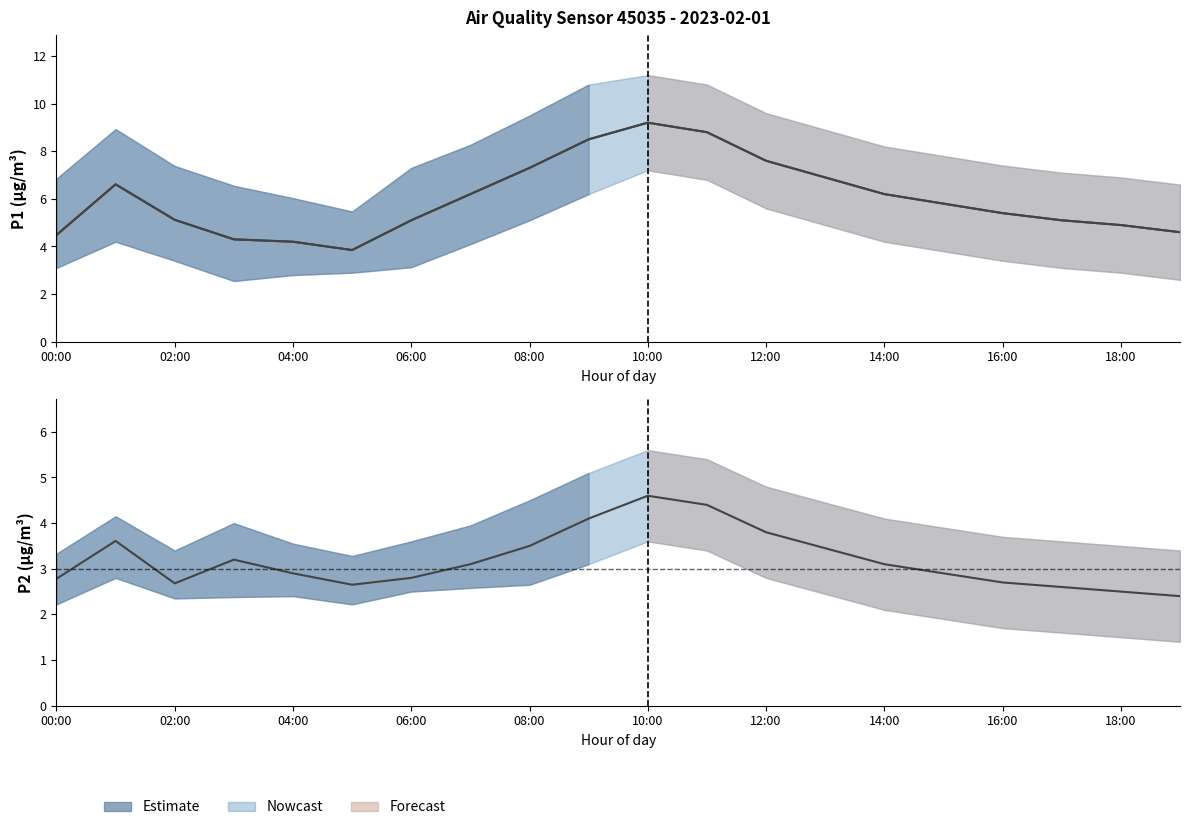

The P1 series shows 6.7 at 04:00. True or false?

False